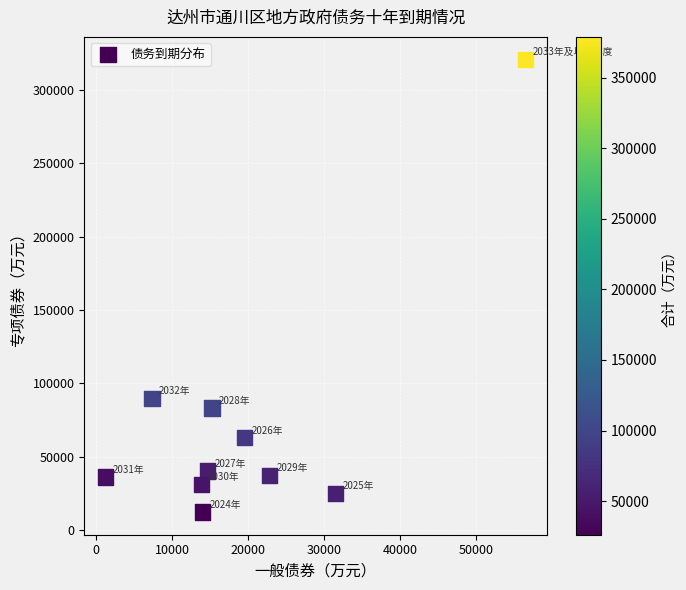

What is the range of X values (max minus min)?

55318